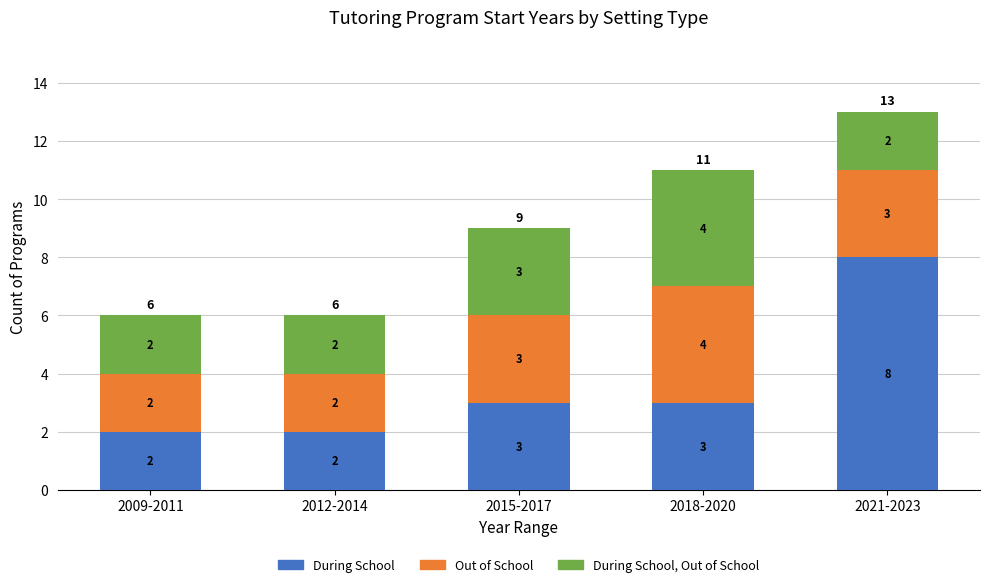

What is the average value of the During School series?

4